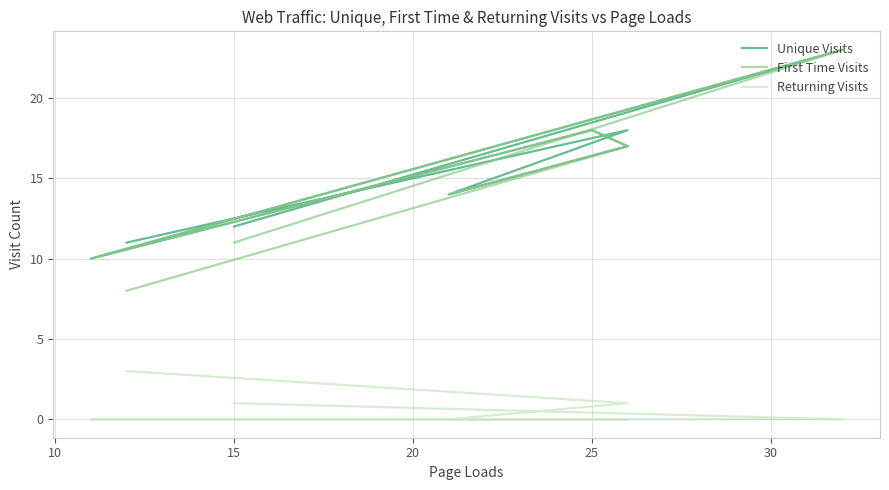

Between 15 and 25, which is larger?

25